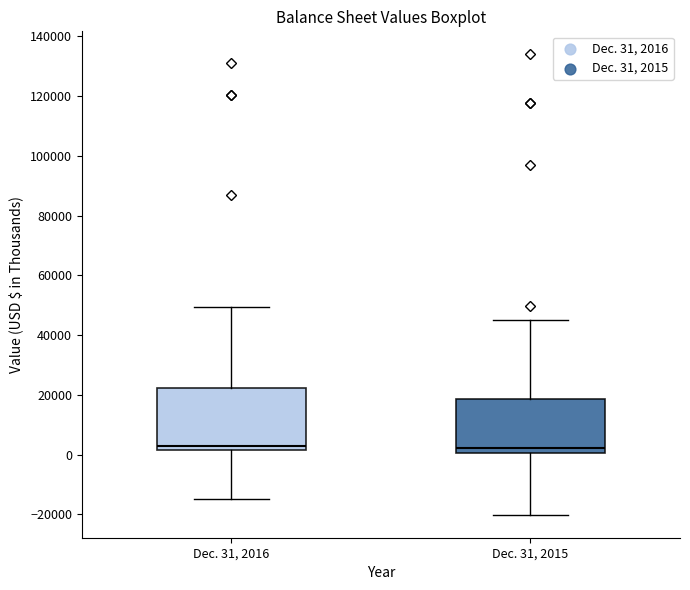

Where is the lower edge of the box for Dec. 31, 2016 on the y-axis? The values are not printed on the chart, so give them approximately, as read against the axis.

2000